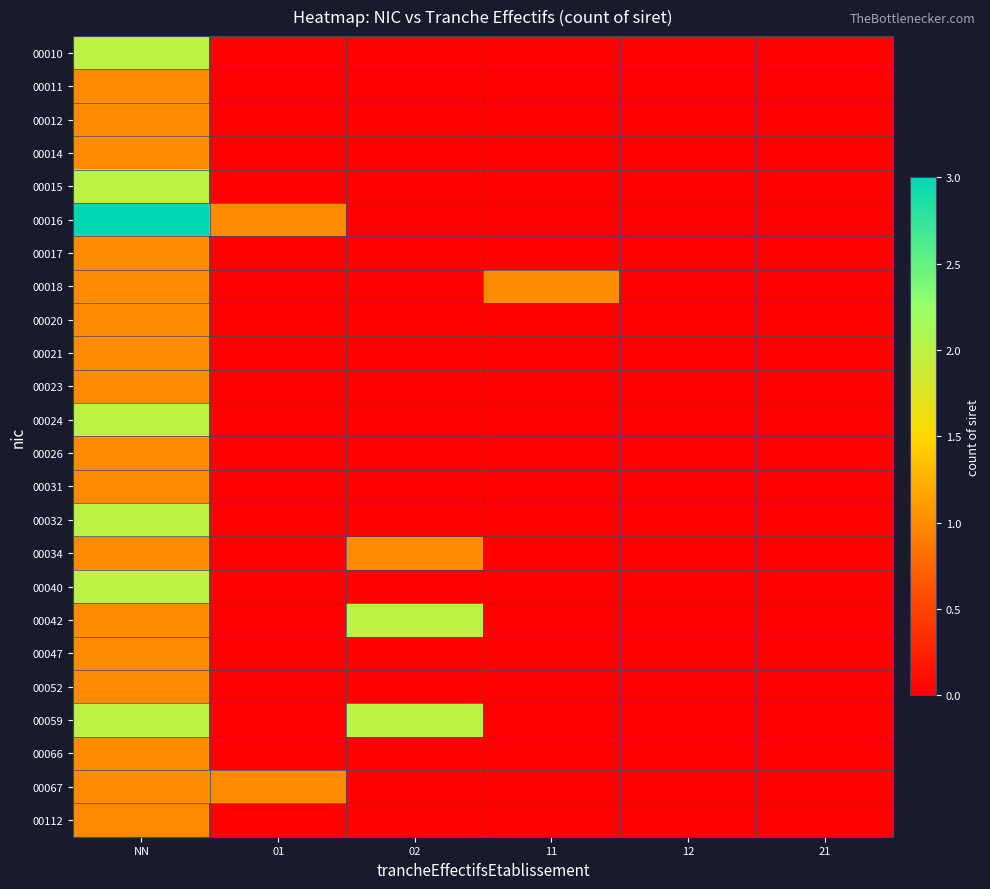

Reading left to right, extract all data points from this chart.

00010: NN=2	01=0	02=0	11=0	12=0	21=0
00011: NN=1	01=0	02=0	11=0	12=0	21=0
00012: NN=1	01=0	02=0	11=0	12=0	21=0
00014: NN=1	01=0	02=0	11=0	12=0	21=0
00015: NN=2	01=0	02=0	11=0	12=0	21=0
00016: NN=3	01=1	02=0	11=0	12=0	21=0
00017: NN=1	01=0	02=0	11=0	12=0	21=0
00018: NN=1	01=0	02=0	11=1	12=0	21=0
00020: NN=1	01=0	02=0	11=0	12=0	21=0
00021: NN=1	01=0	02=0	11=0	12=0	21=0
00023: NN=1	01=0	02=0	11=0	12=0	21=0
00024: NN=2	01=0	02=0	11=0	12=0	21=0
00026: NN=1	01=0	02=0	11=0	12=0	21=0
00031: NN=1	01=0	02=0	11=0	12=0	21=0
00032: NN=2	01=0	02=0	11=0	12=0	21=0
00034: NN=1	01=0	02=1	11=0	12=0	21=0
00040: NN=2	01=0	02=0	11=0	12=0	21=0
00042: NN=1	01=0	02=2	11=0	12=0	21=0
00047: NN=1	01=0	02=0	11=0	12=0	21=0
00052: NN=1	01=0	02=0	11=0	12=0	21=0
00059: NN=2	01=0	02=2	11=0	12=0	21=0
00066: NN=1	01=0	02=0	11=0	12=0	21=0
00067: NN=1	01=1	02=0	11=0	12=0	21=0
00112: NN=1	01=0	02=0	11=0	12=0	21=0